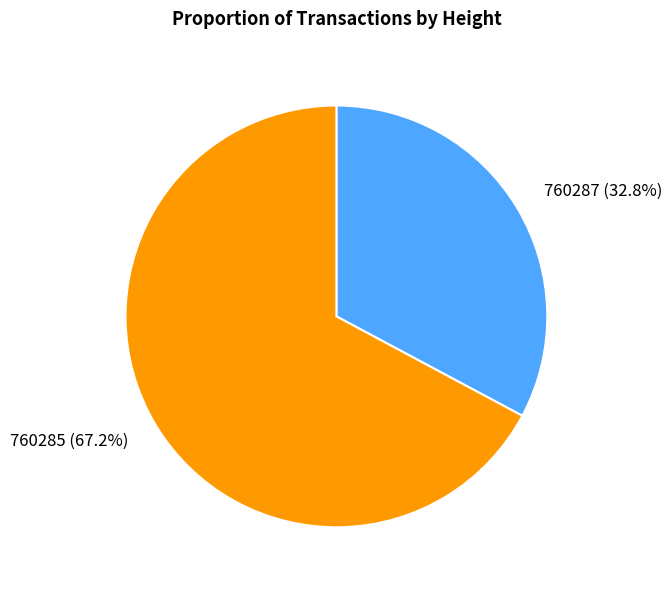

What is the change in value from 760287 to 760285?

+7533610016673188864